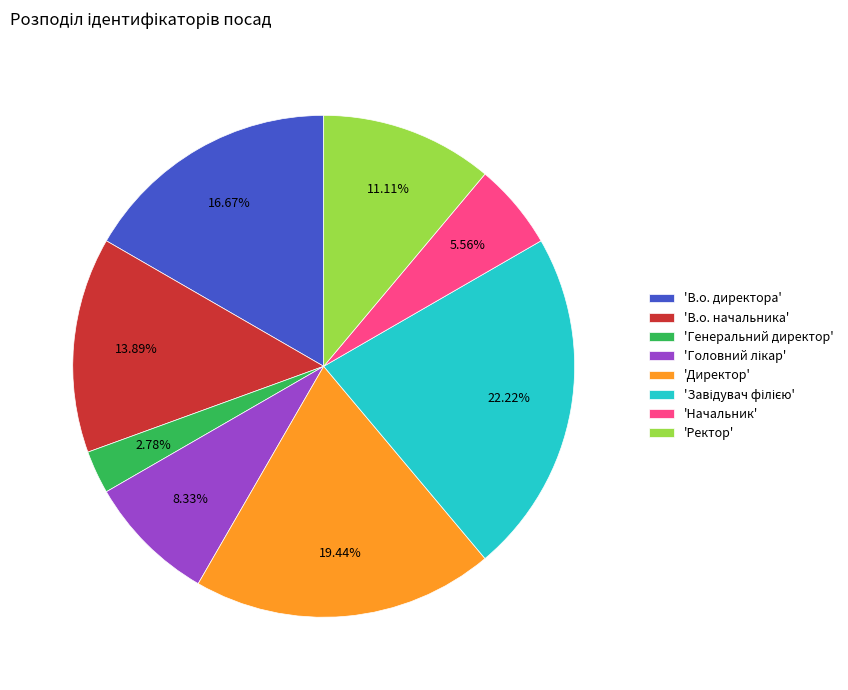

Between 'В.о. начальника' and 'В.о. директора', which is larger?

'В.о. директора'